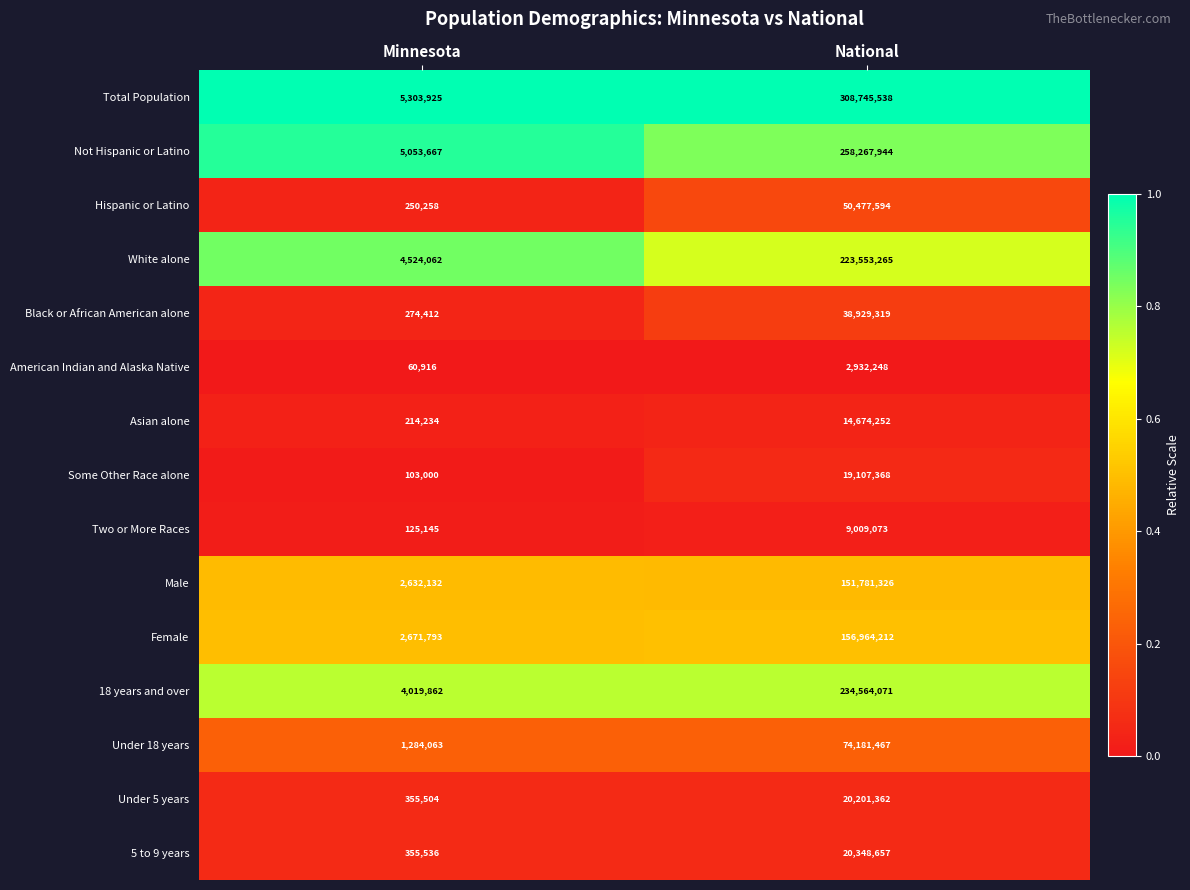

At National, list the series in order from largest to smallest.

Total Population, Not Hispanic or Latino, 18 years and over, White alone, Female, Male, Under 18 years, Hispanic or Latino, Black or African American alone, 5 to 9 years, Under 5 years, Some Other Race alone, Asian alone, Two or More Races, American Indian and Alaska Native